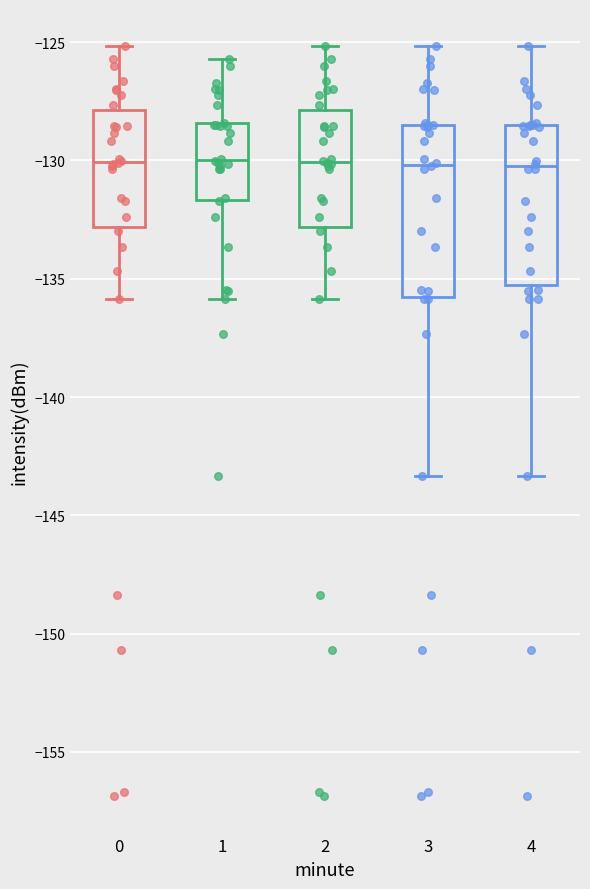

Where does the lower whisker of the box at x = 1 end on the y-axis? The values are not printed on the chart, so give them approximately, as read against the axis.

-136.0